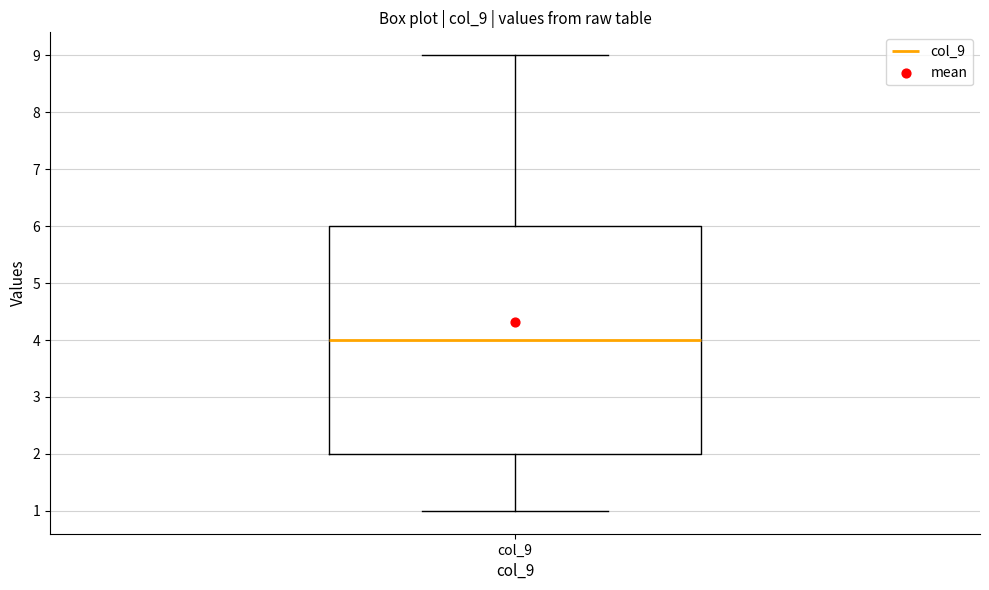

Where is the lower edge of the box for col_9 on the y-axis? The values are not printed on the chart, so give them approximately, as read against the axis.

2